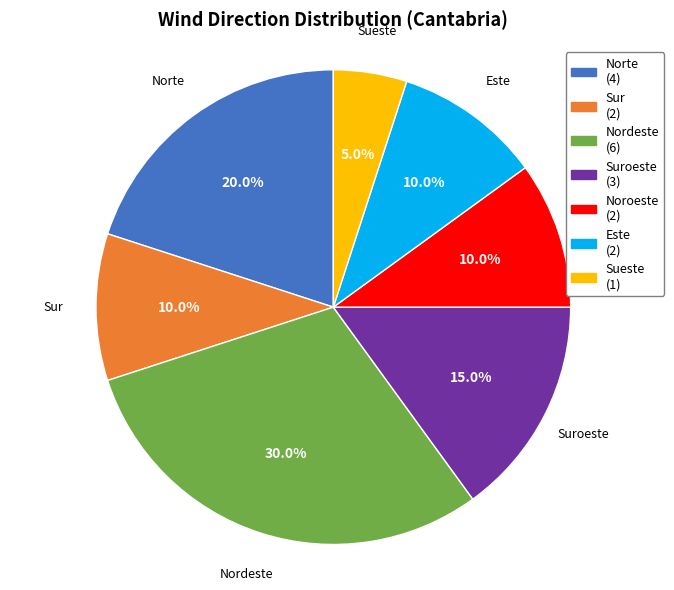

What is the largest slice in the pie chart?

Nordeste